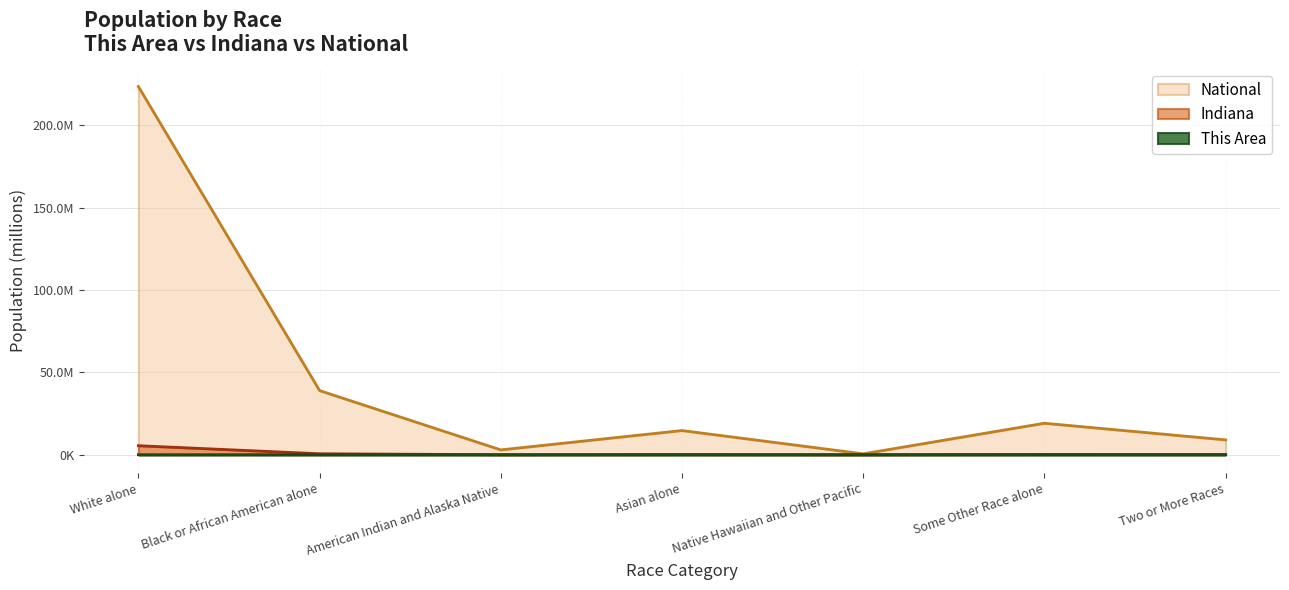

At which category is the sum across all series the highest?

White alone